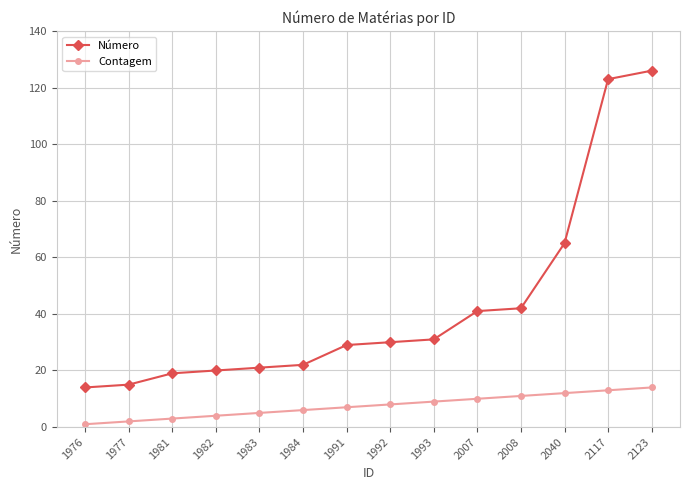

Count the number of categories in the chart.

14